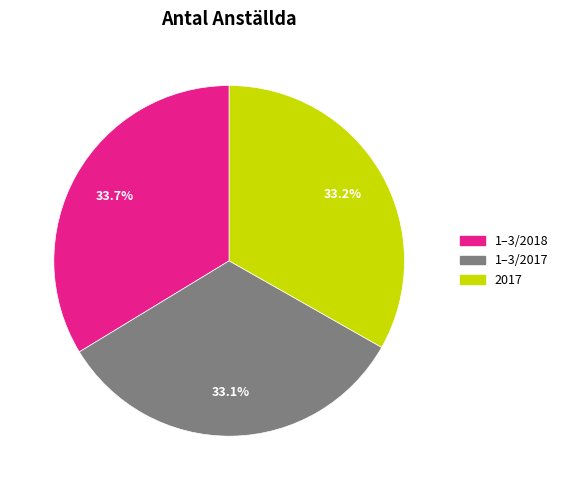

True or false: 1–3/2018 accounts for 27% of the total.

False